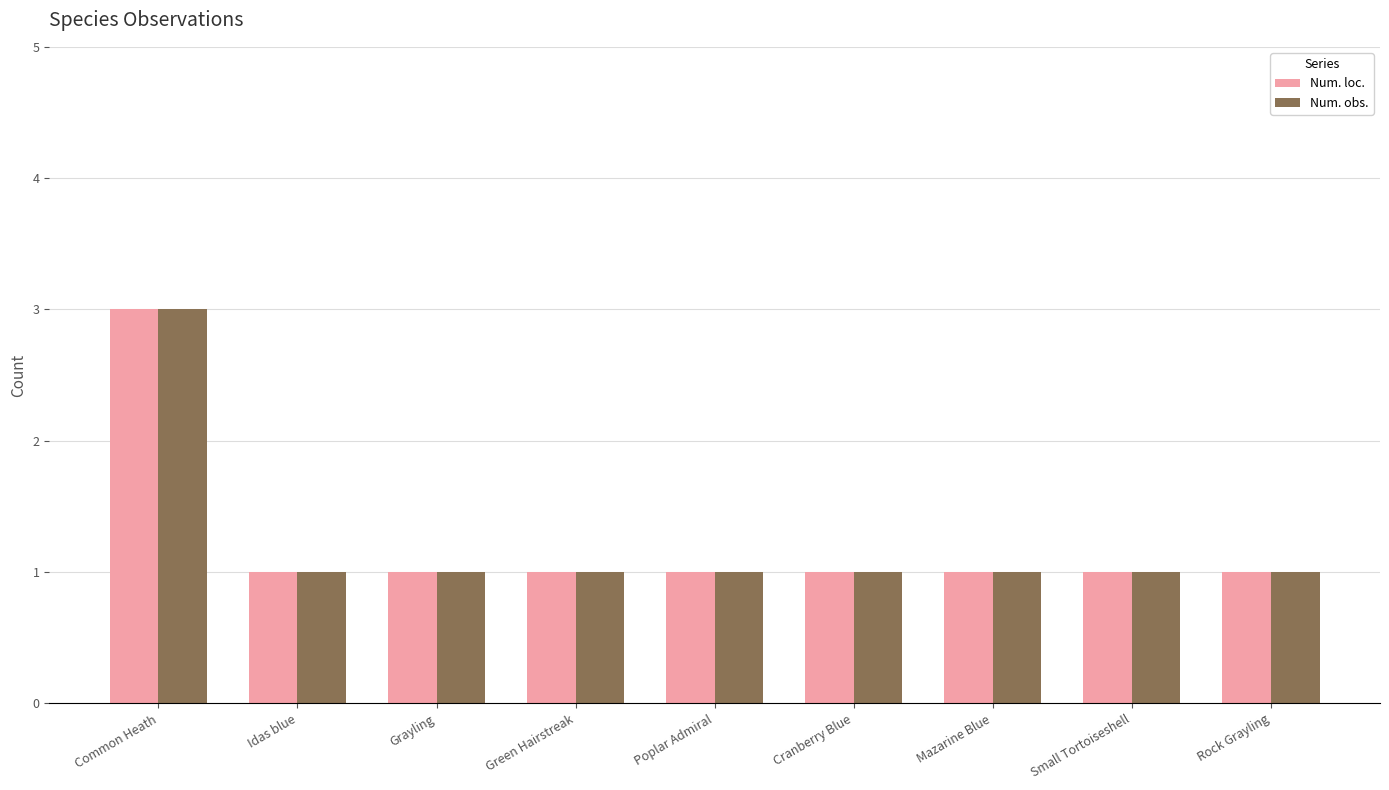

How many groups of bars are there?

9